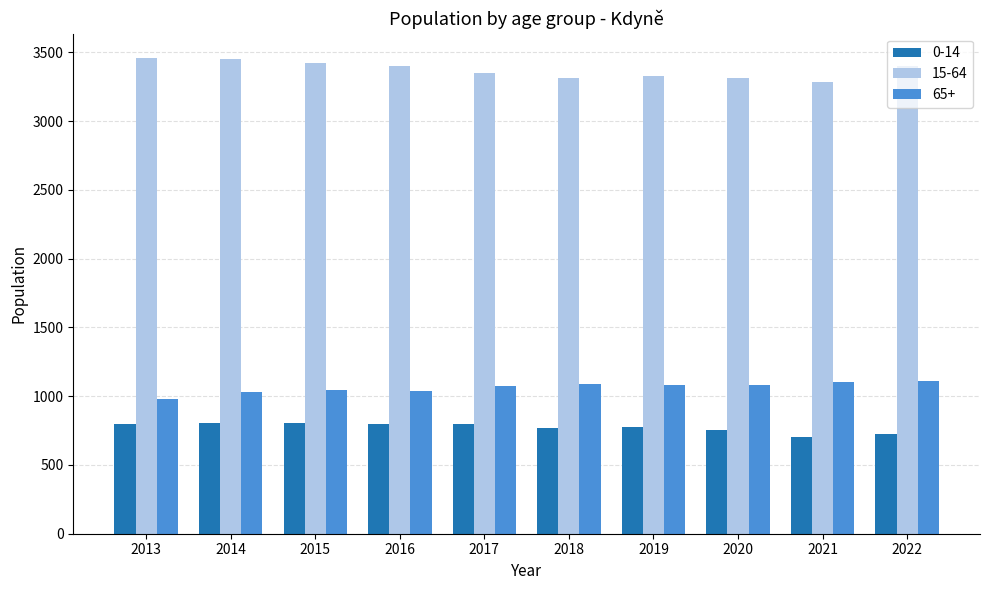

What are all the series names shown in the legend?

0-14, 15-64, 65+